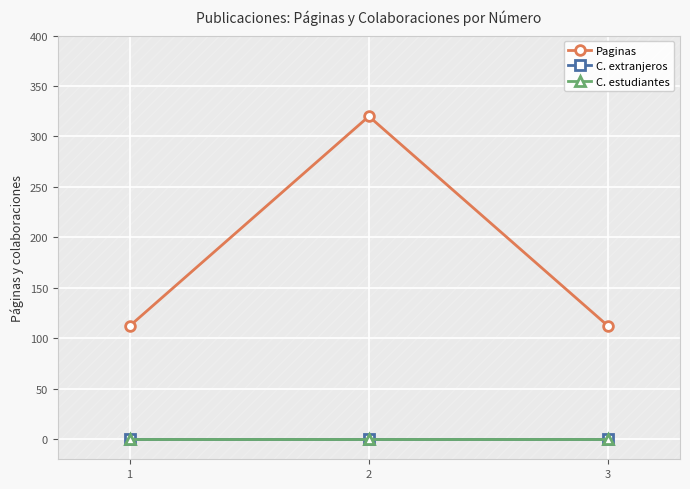

How many lines are shown in the chart?

3